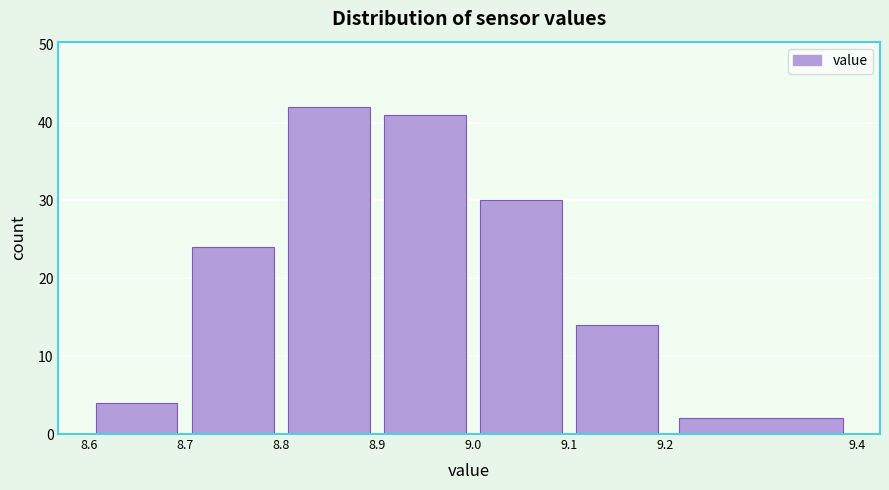

What is the height of the bar covering 8.8 to 8.9 on the x-axis? The values are not printed on the chart, so give them approximately, as read against the axis.

42